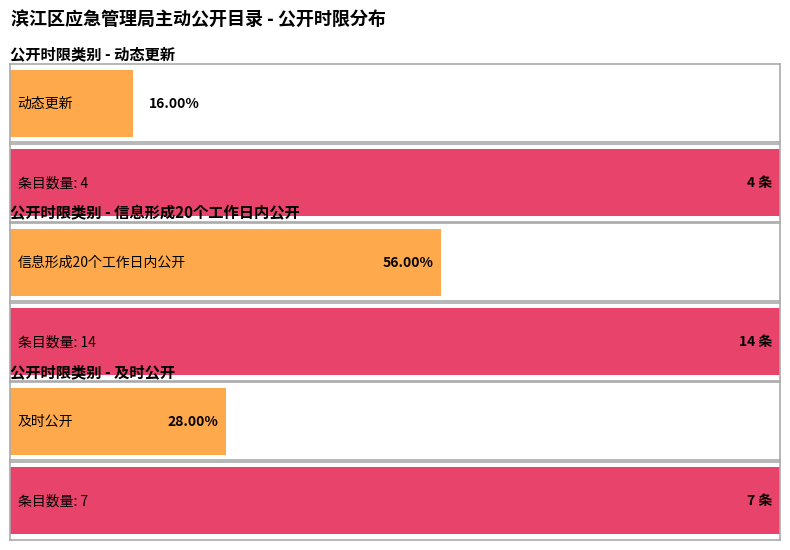

What is the label of the 2nd bar from the left?

信息形成20个工作日内公开